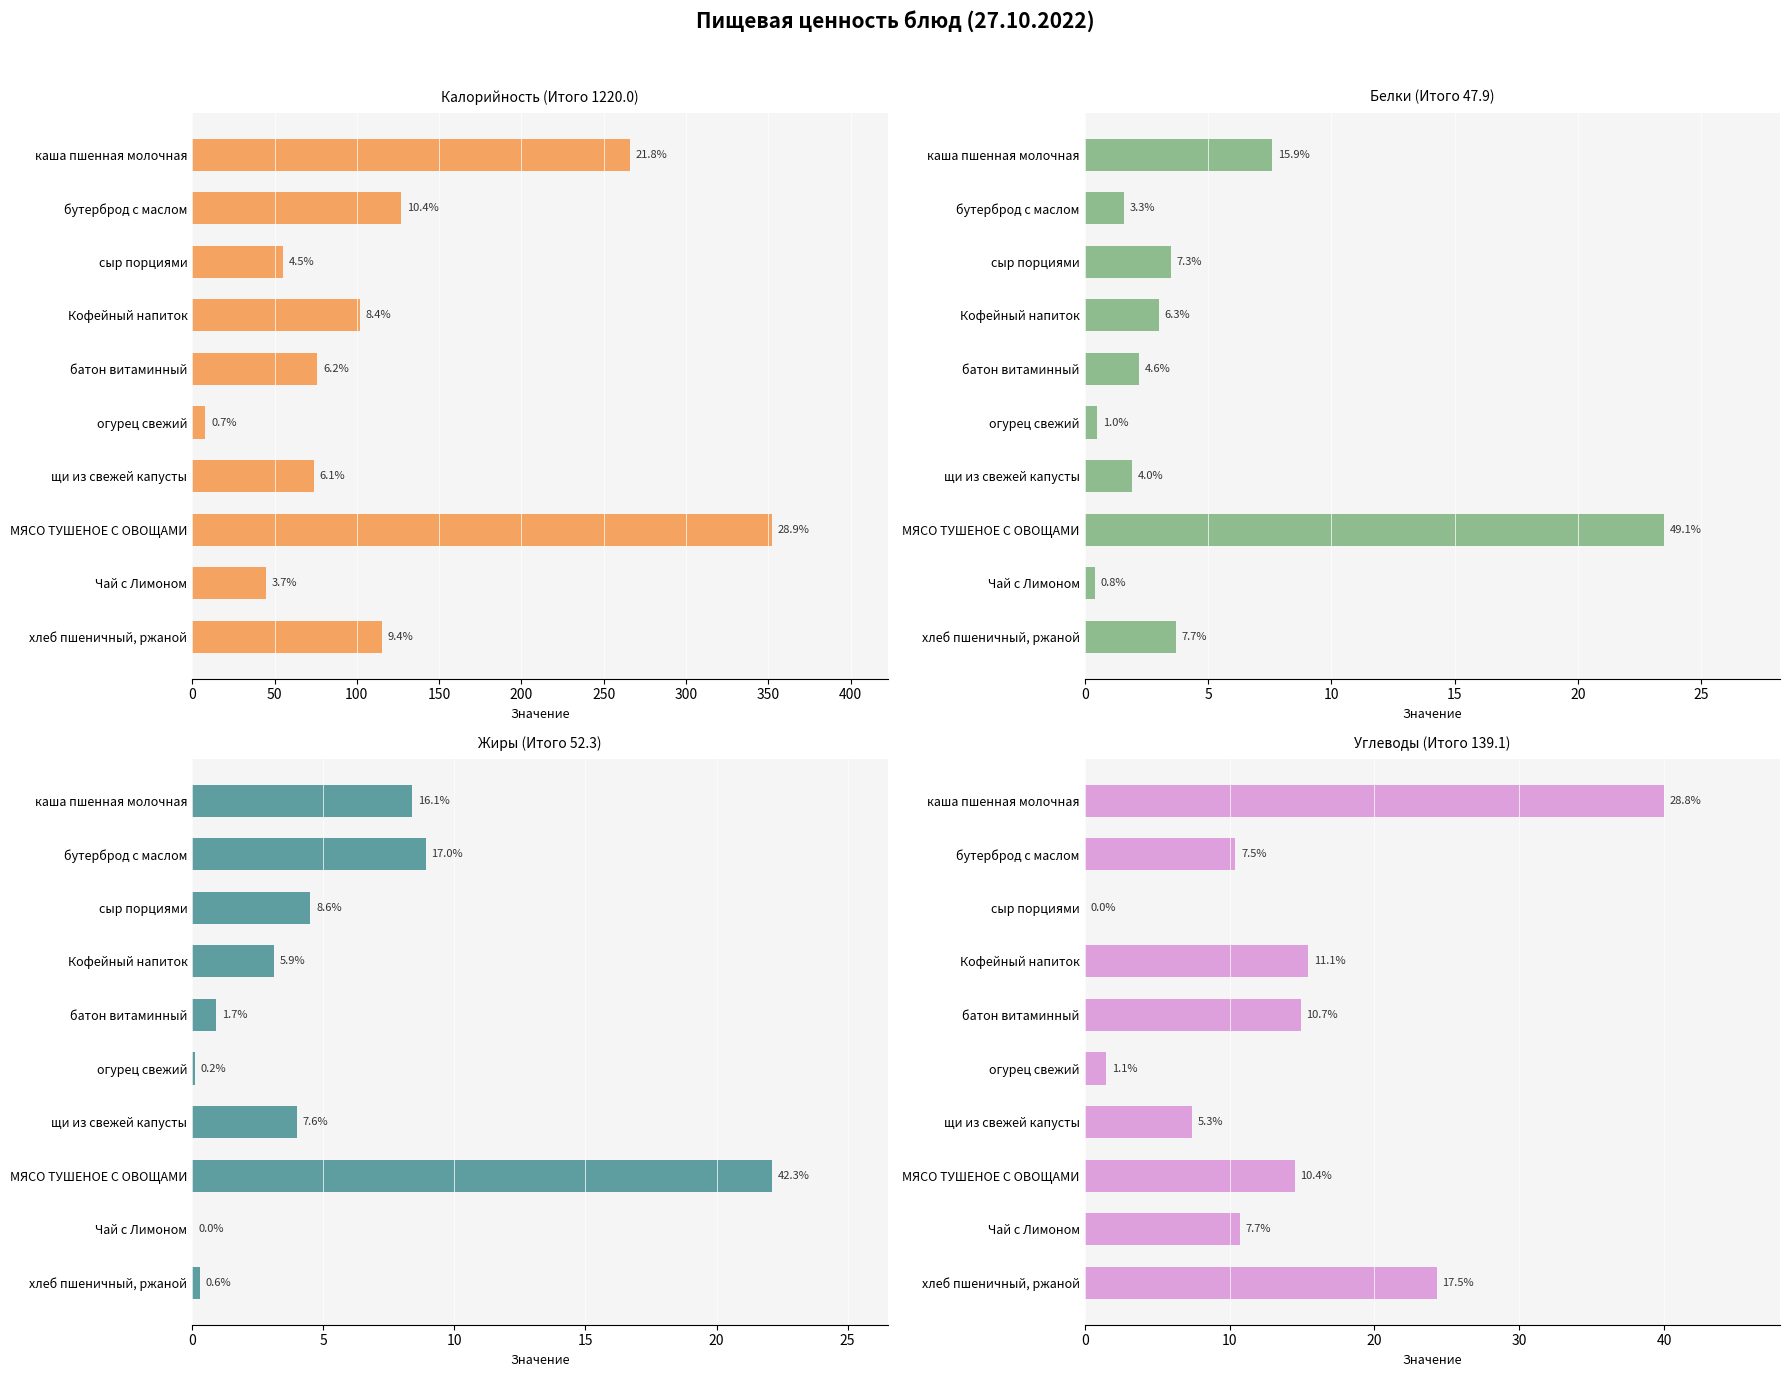

Reading right to left, what are all the values shown in this chart?

Калорийность: 115.0	45.0	352.0	74.0	8.0	76.0	102.0	55.0	127.0	266.0
Белки: 3.7	0.4	23.5	1.9	0.5	2.2	3.0	3.5	1.6	7.6
Жиры: 0.3	0.0	22.1	4.0	0.1	0.9	3.1	4.5	8.9	8.4
Углеводы: 24.3	10.7	14.5	7.4	1.5	14.9	15.4	0.0	10.4	40.0